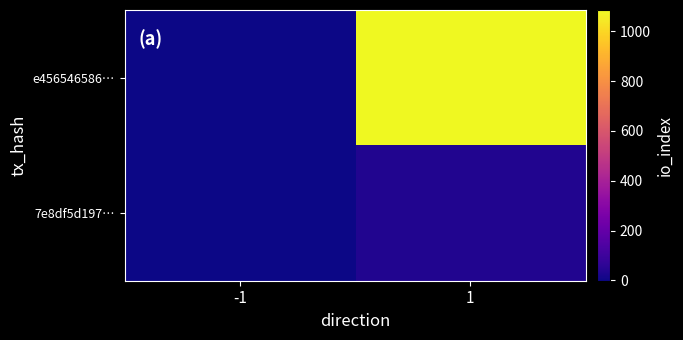

What is the difference between the highest and lowest values at 1?

1048